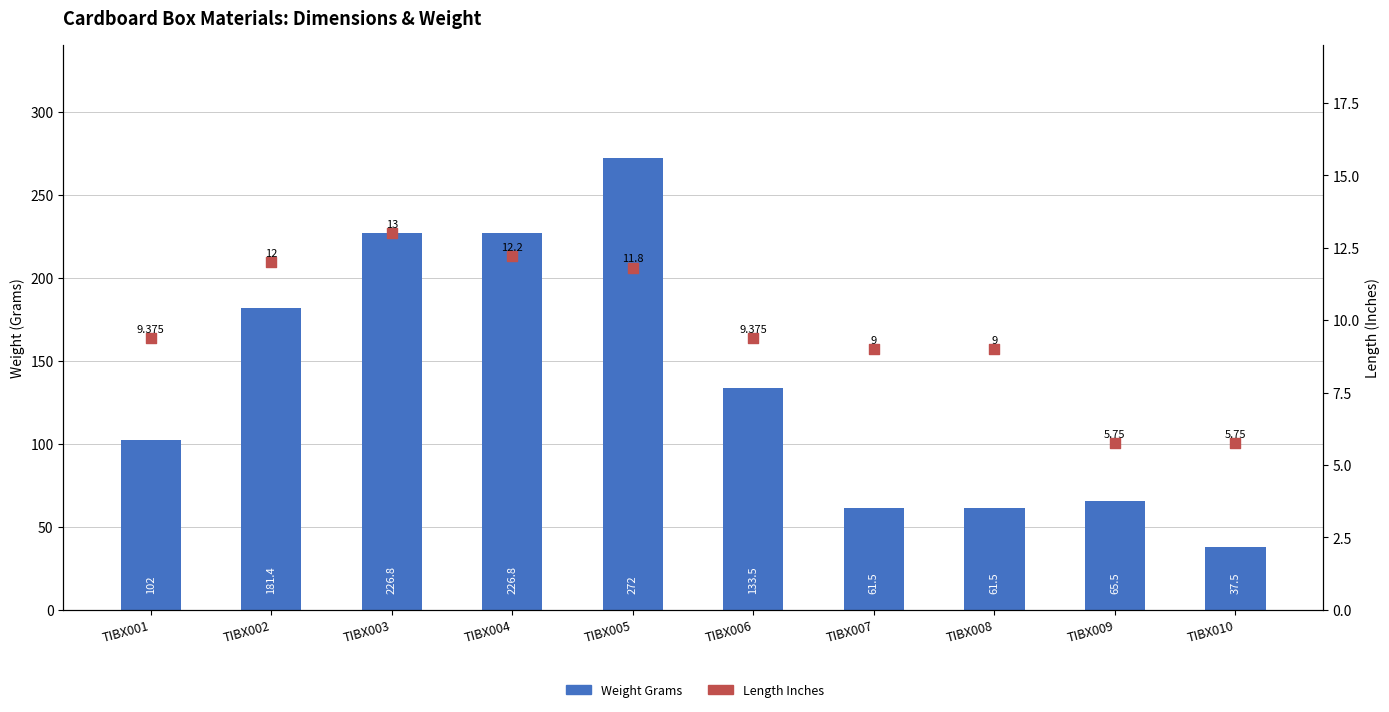

Which series has the largest Y range (max minus min)?

Weight Grams